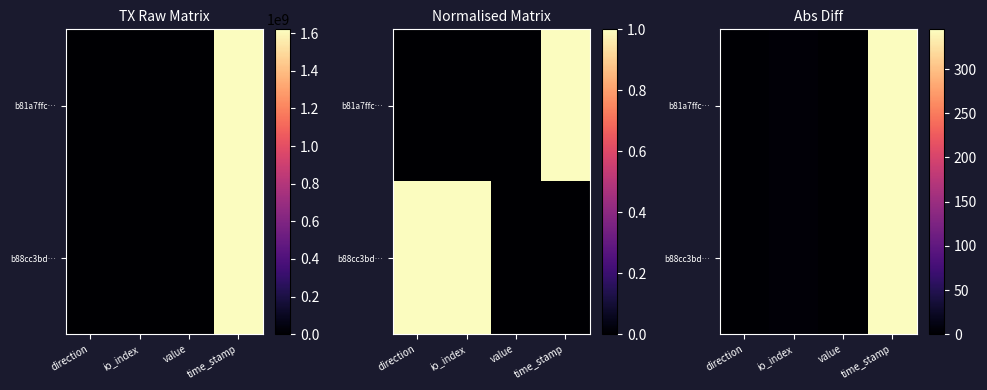

The value of b81a7ffc… at value is -142. True or false?

False